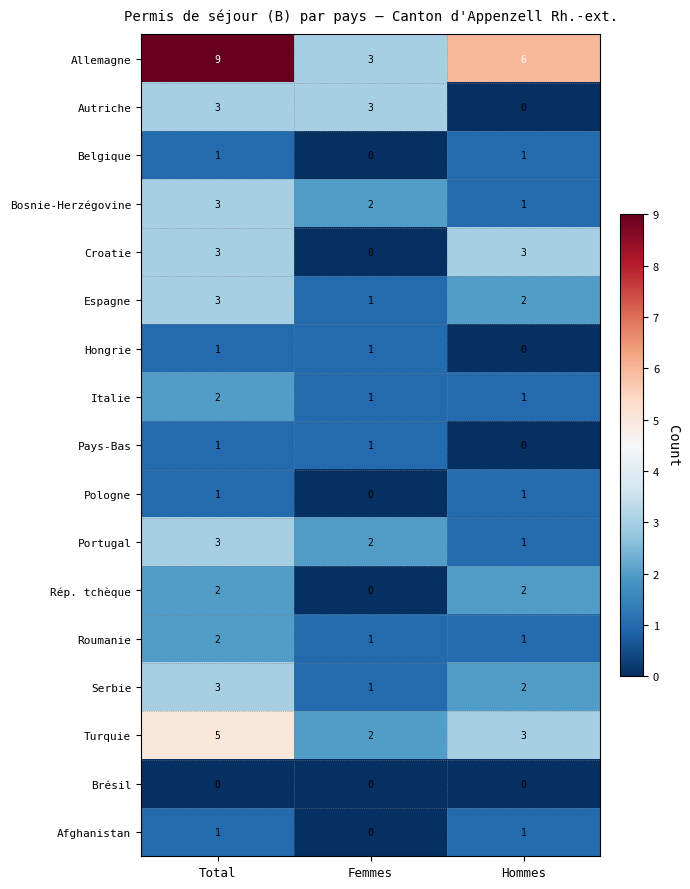

What is the difference between the highest and lowest values at Femmes?

3